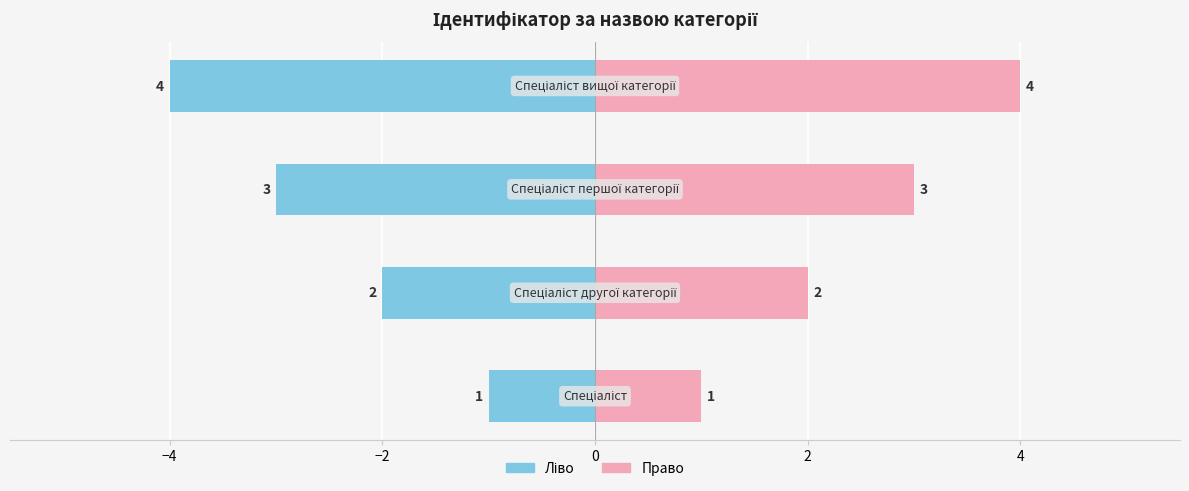

What is the difference between the second highest and second lowest values in the Ідентифікатор (ліво) series?

1